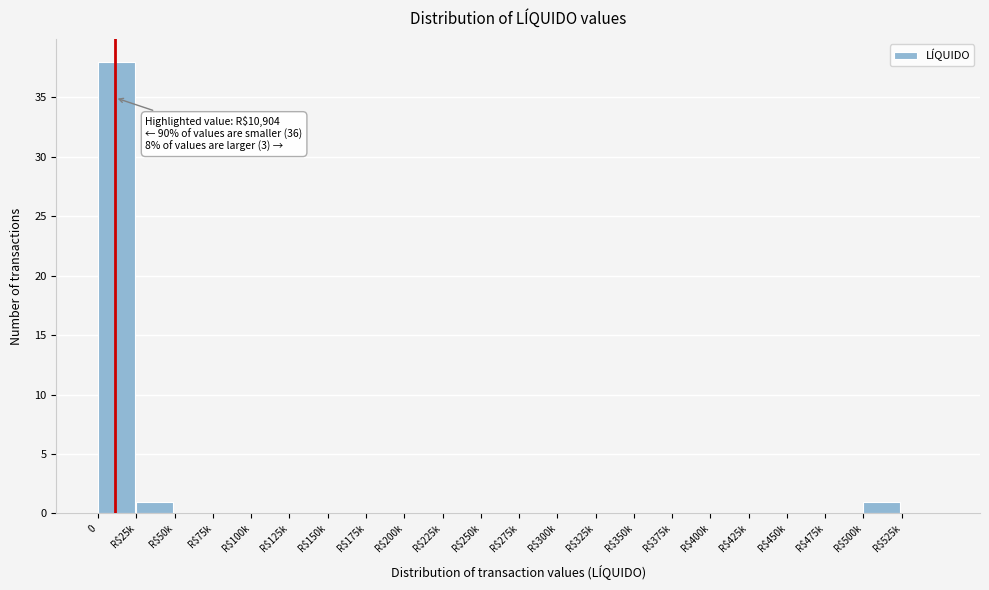

What is the maximum value shown in the chart?

38